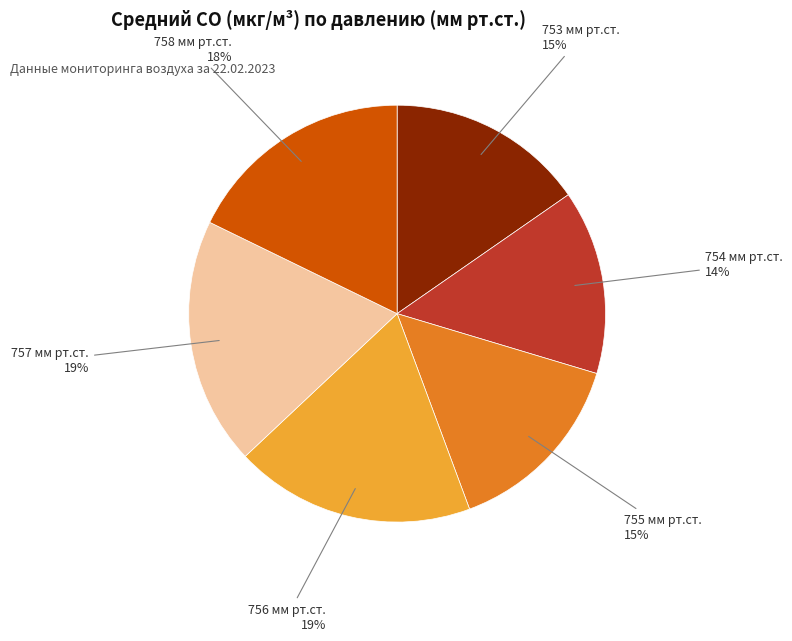

Count the number of slices in the pie.

6